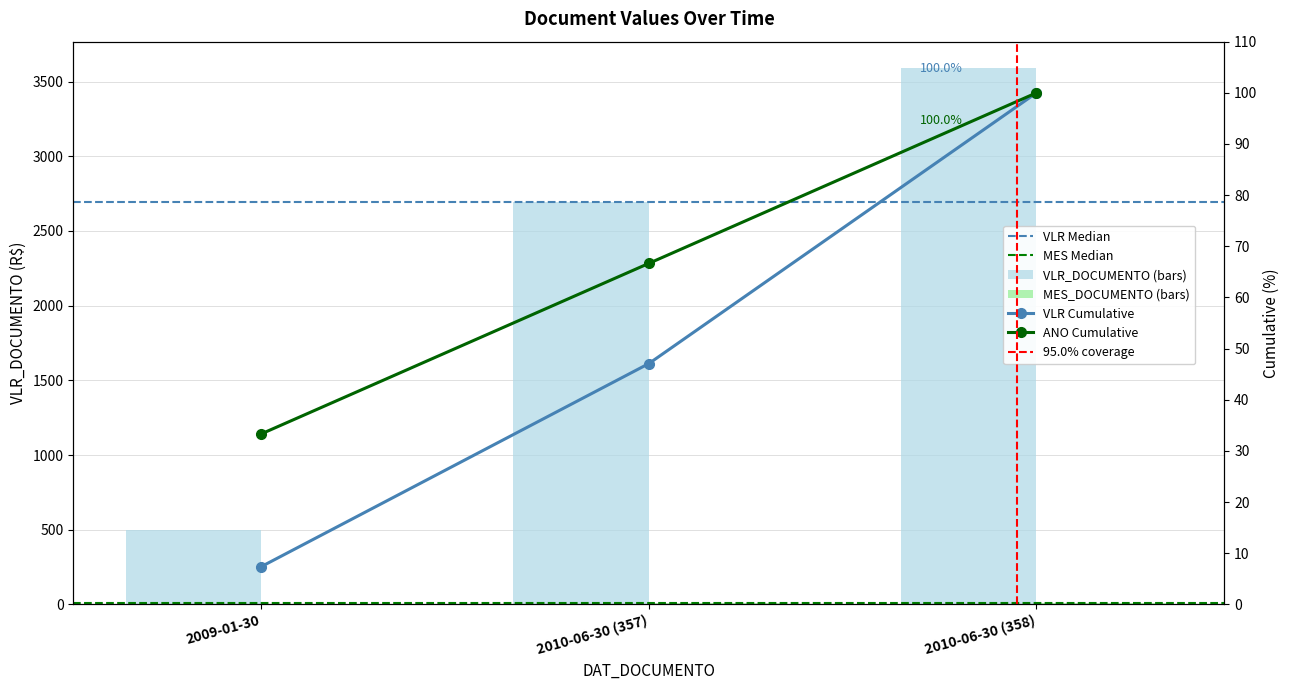

Rank the series at 2010-06-30 (357) from lowest to highest value.

MES_DOCUMENTO, VLR_DOCUMENTO